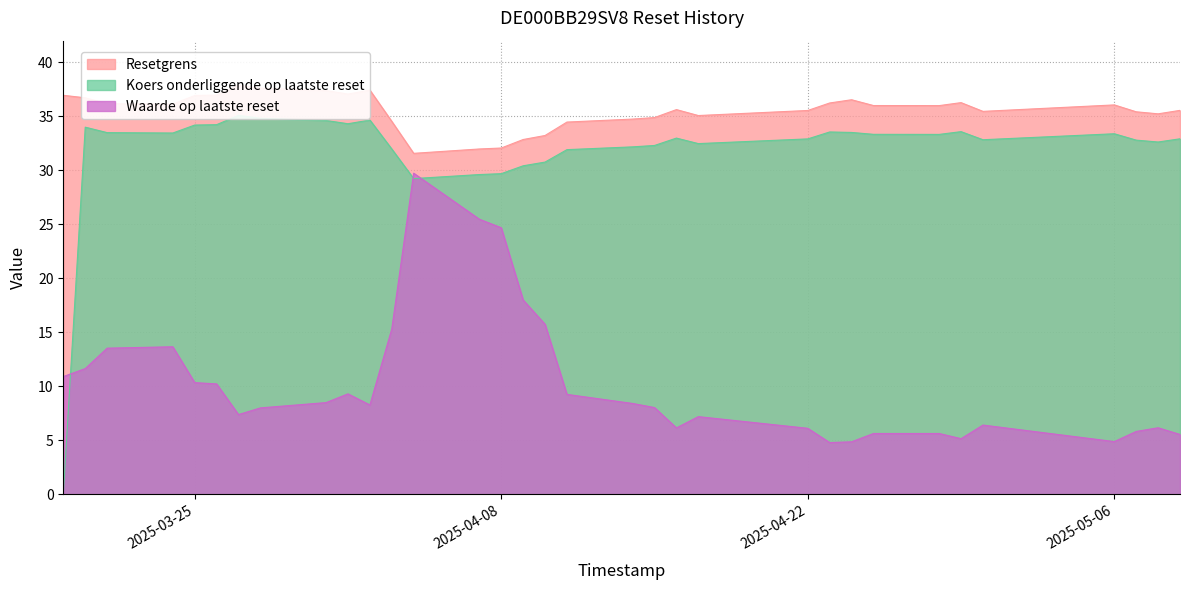

Rank the series by their maximum value, from highest to lowest.

Resetgrens, Koers onderliggende op laatste reset, Waarde op laatste reset